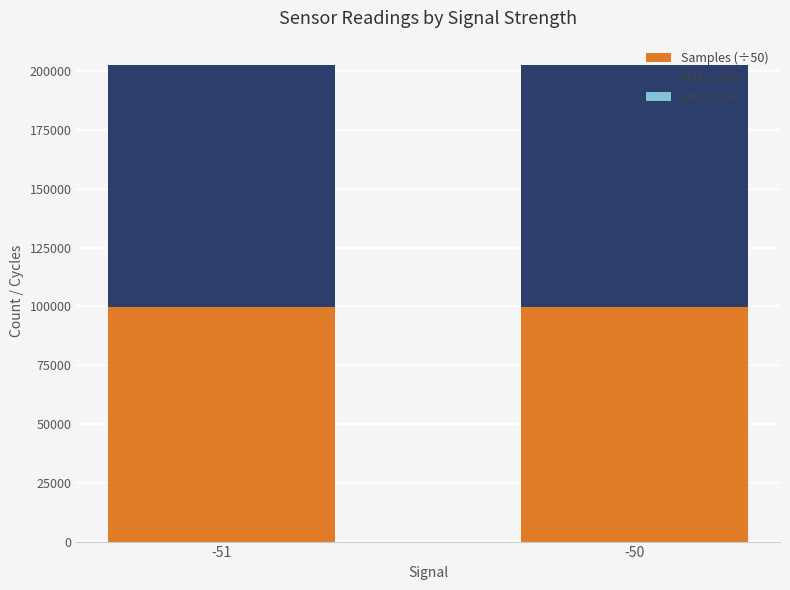

How many distinct data groups are displayed?

3